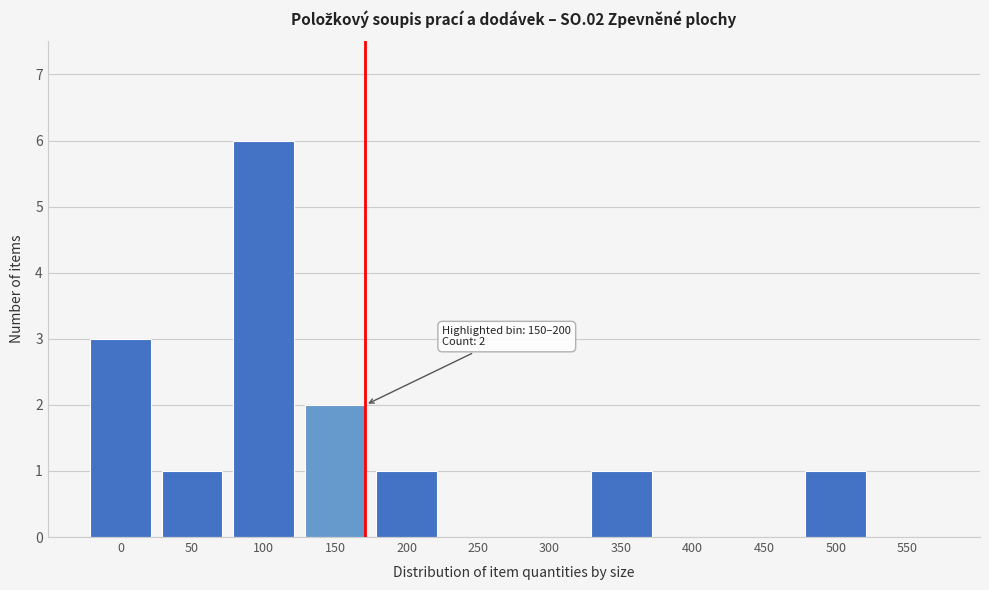

Reading left to right, transcribe all the data shown in this chart.

0=3	50=1	100=6	150=2	200=1	250=0	300=0	350=1	400=0	450=0	500=1	550=0